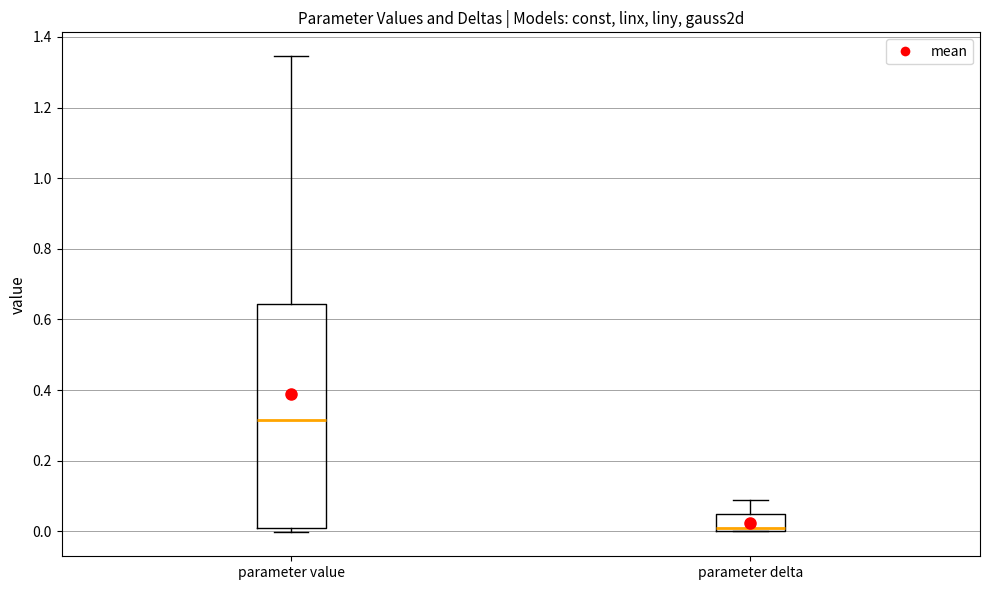

Which box's median line is the highest?

parameter value